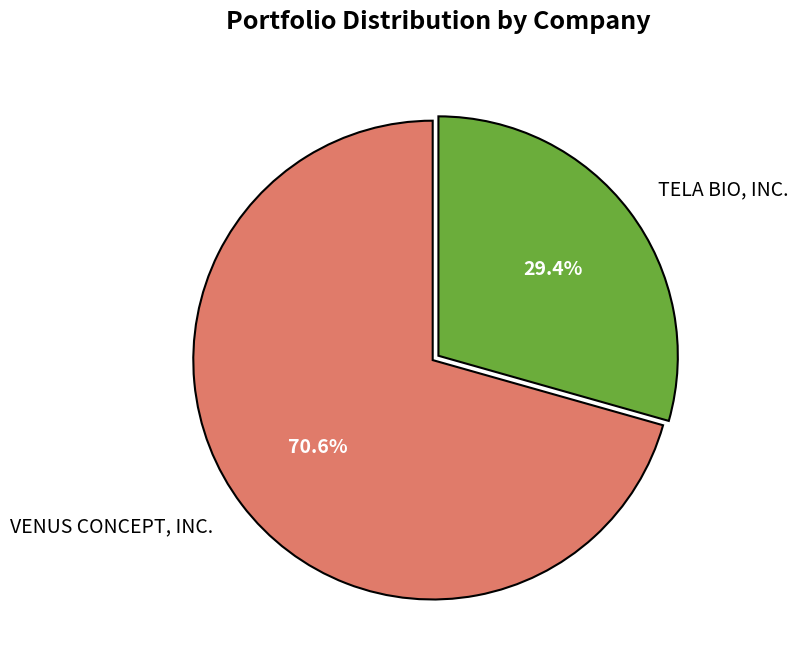

Does VENUS CONCEPT, INC. represent more than half of the total?

Yes